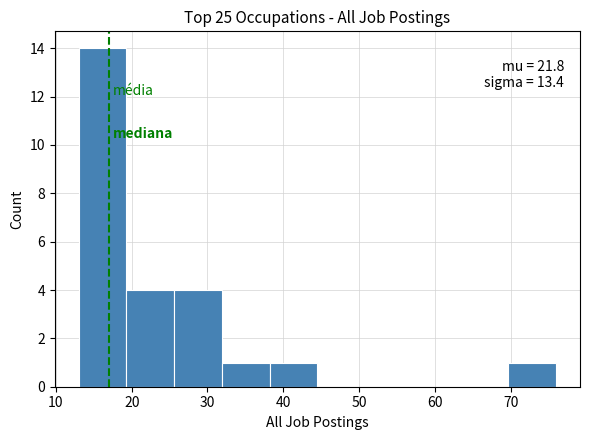

Over which range of the x-axis is the bar tallest?

13.0 to 19.3